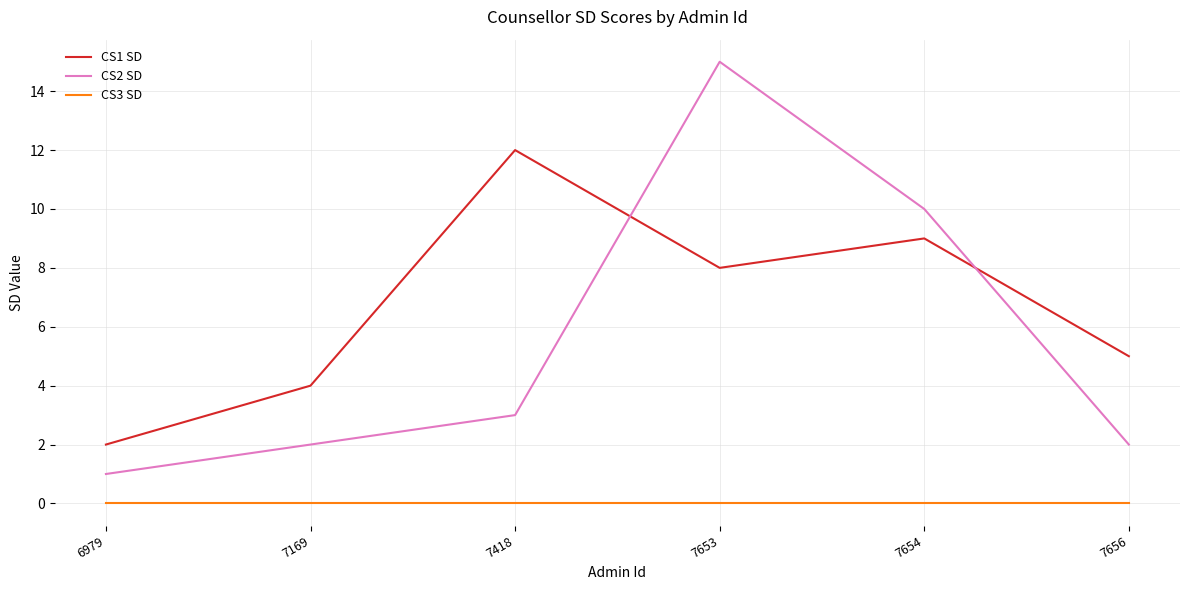

Reading left to right, extract all data points from this chart.

CS1 SD: 6979=2	7169=4	7418=12	7653=8	7654=9	7656=5
CS2 SD: 6979=1	7169=2	7418=3	7653=15	7654=10	7656=2
CS3 SD: 6979=0	7169=0	7418=0	7653=0	7654=0	7656=0